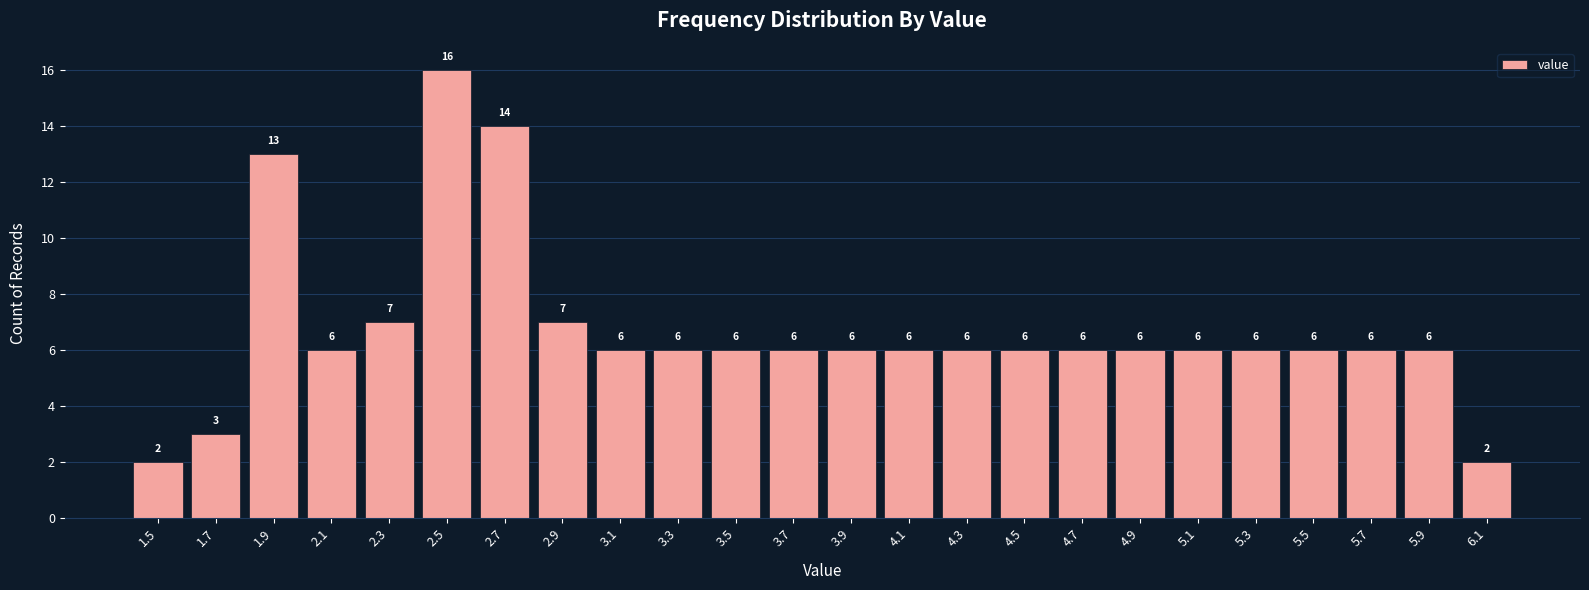

How tall is the bar that spans 2.0 to 2.2 on the x-axis?

6